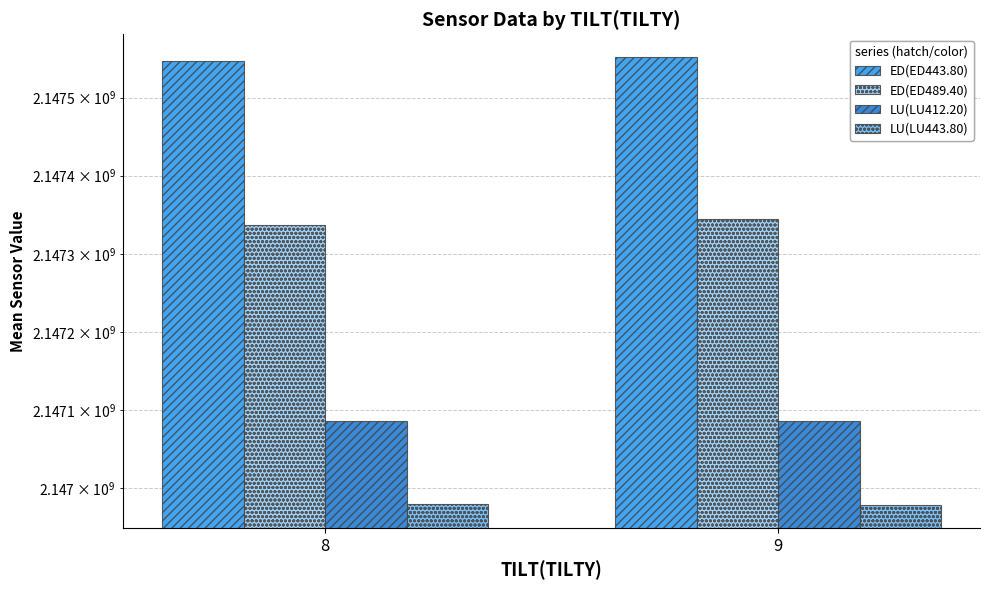

What is the approximate value of ED(ED489.40) at 8?

2147337206.0